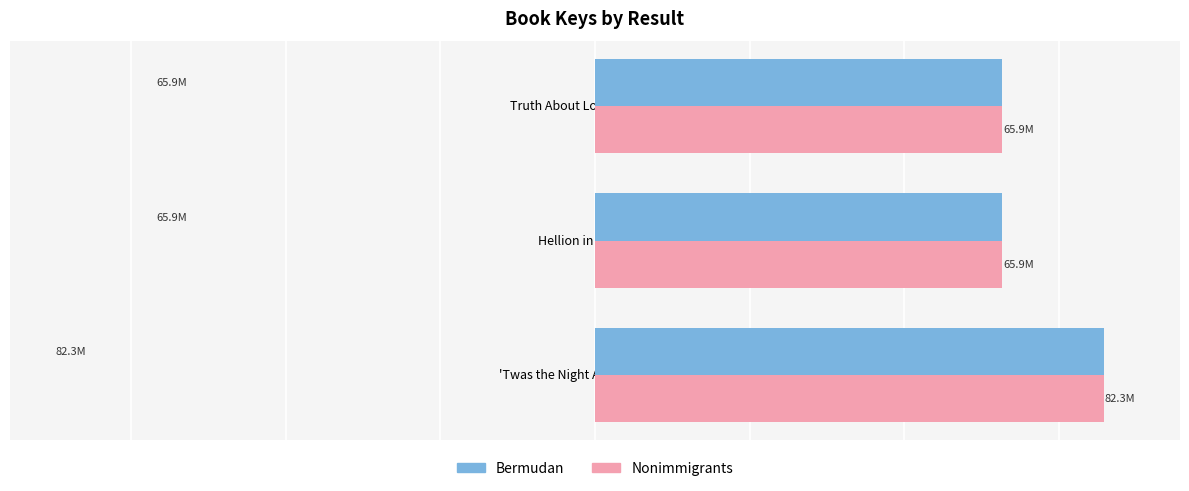

What are all the series names shown in the legend?

Bermudan, Nonimmigrants